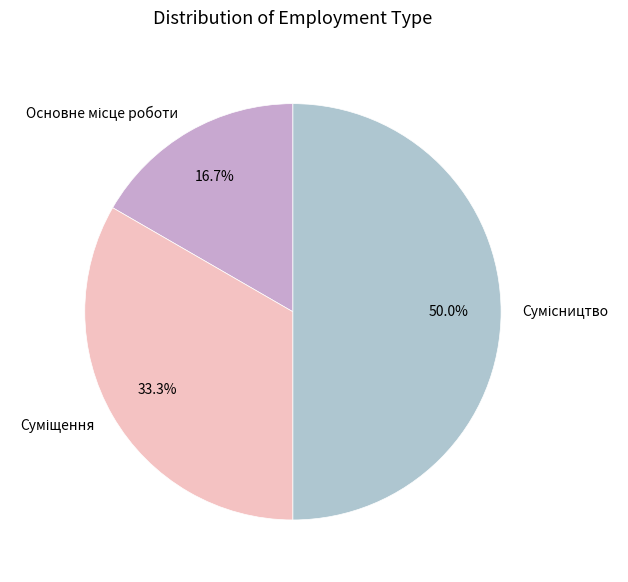

How many slices are in this pie chart?

3